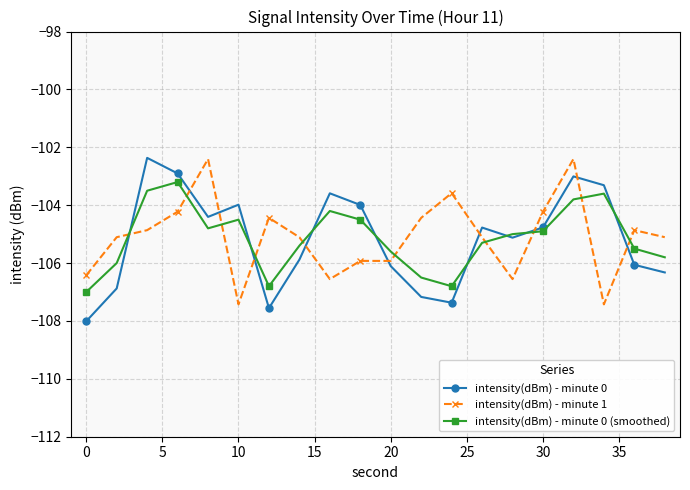

What is the value of the intensity(dBm) - minute 0 point at the 5th from the left?

-104.4